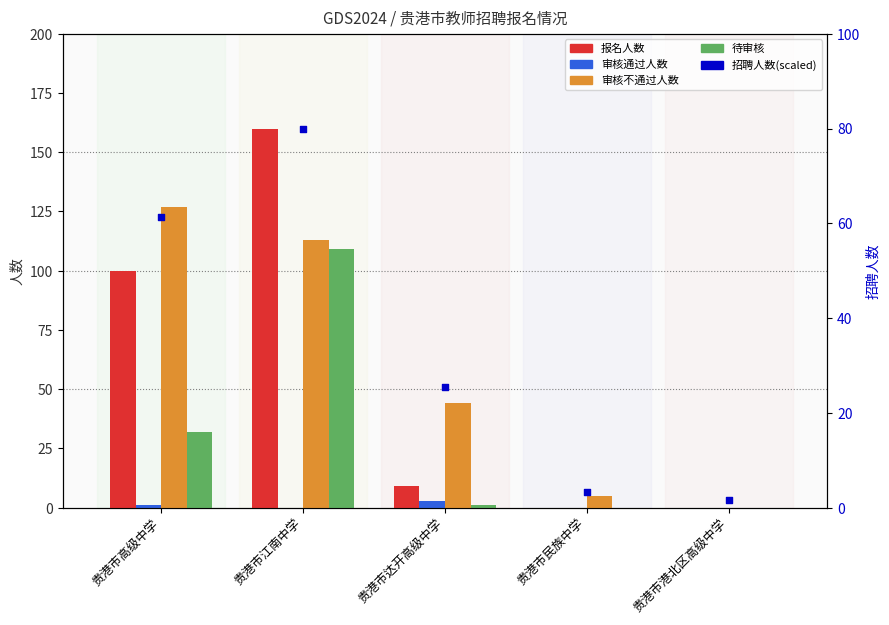

Which series reaches the maximum Y coordinate?

报名人数